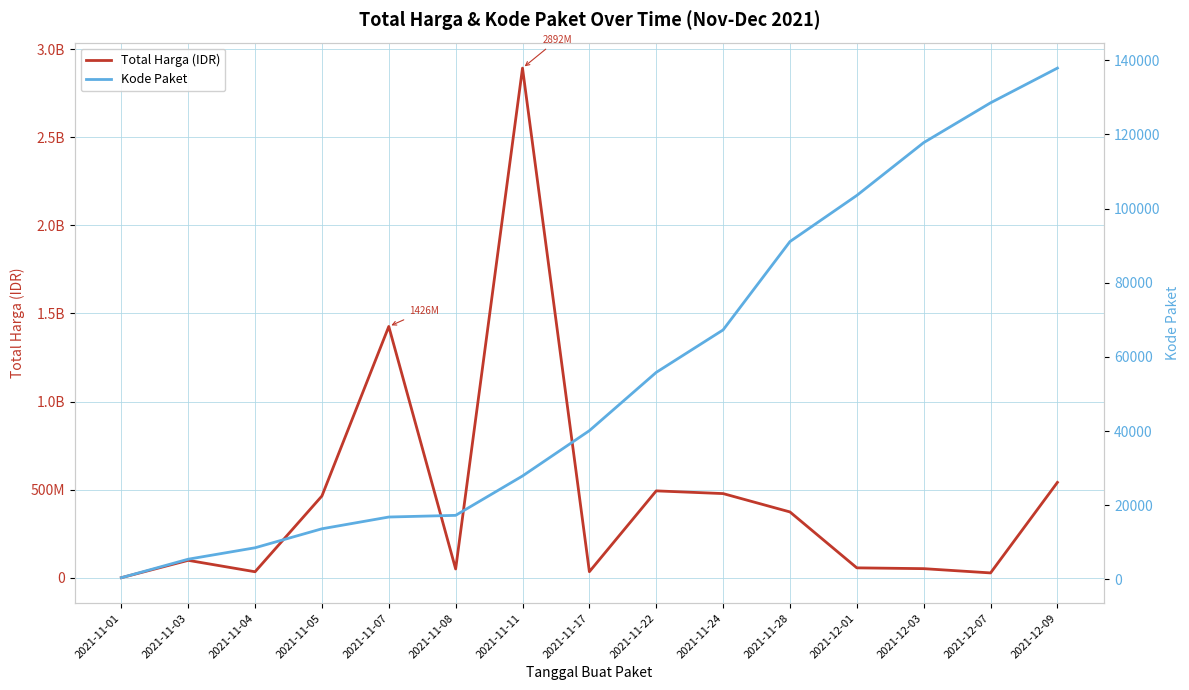

At which category is the sum across all series the highest?

2021-11-11